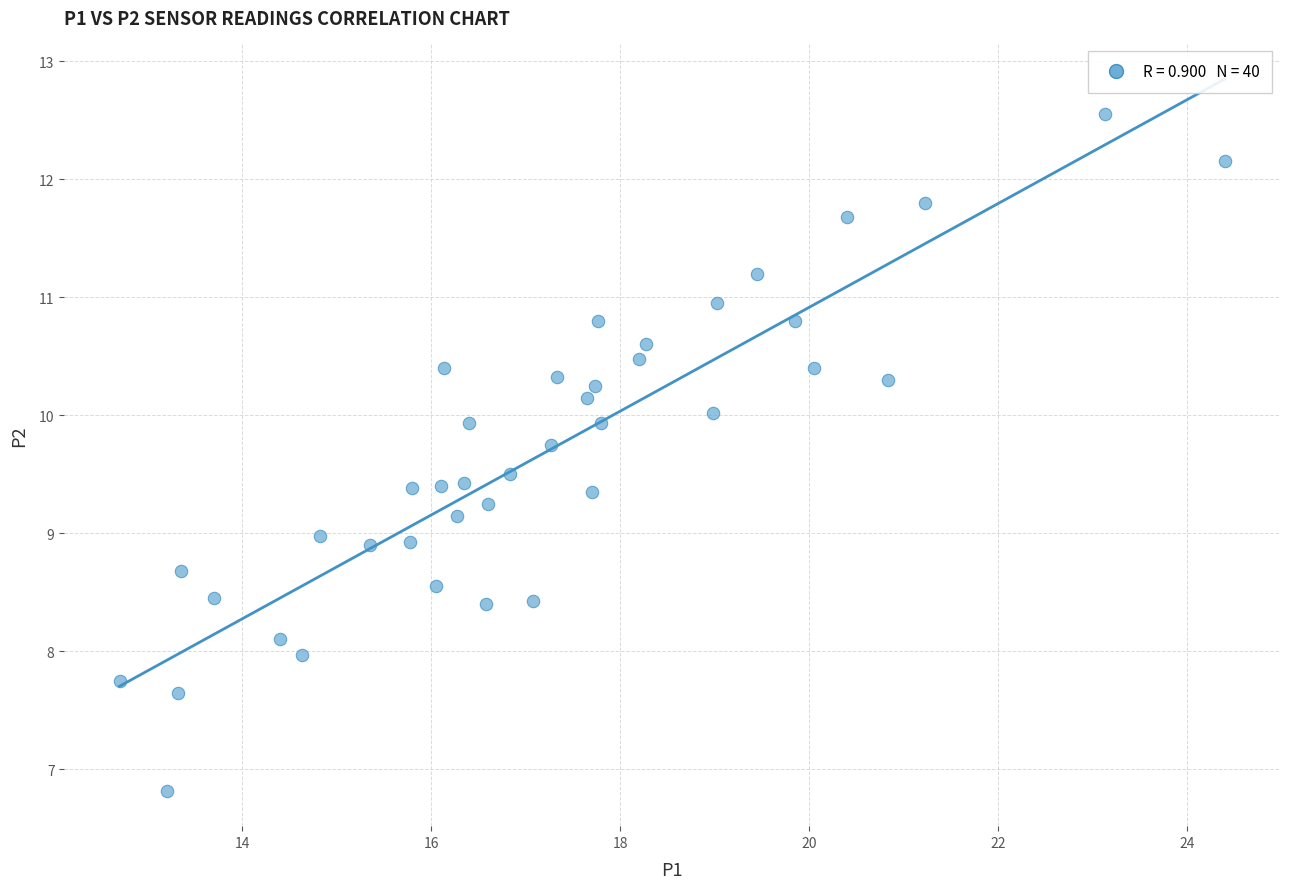

What is the range of Y values (max minus min)?

5.7